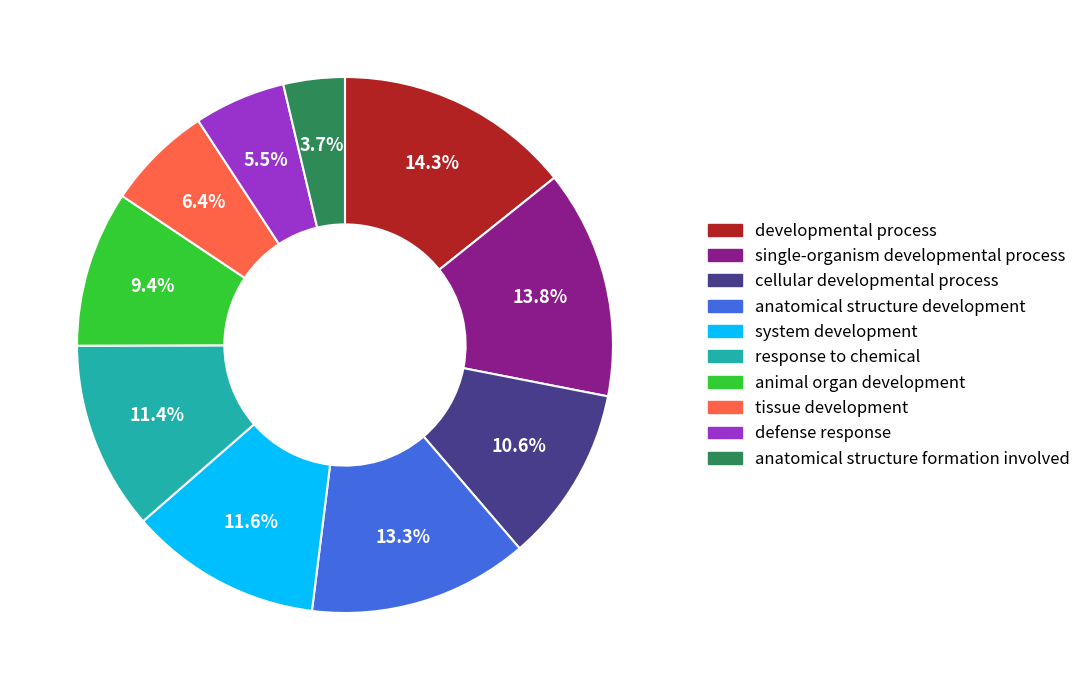

What portion of the pie excludes response to chemical?

88.6%